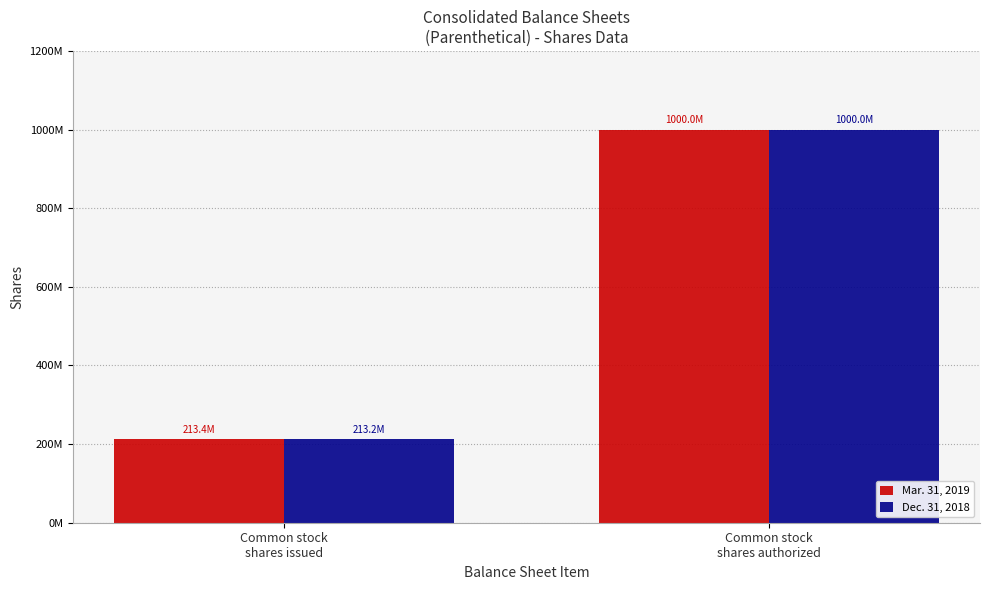

What are all the series names shown in the legend?

Mar. 31, 2019, Dec. 31, 2018